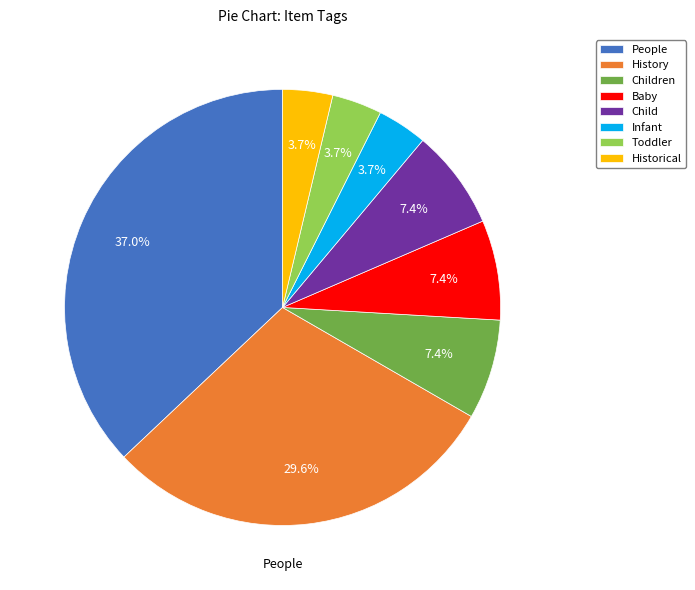

What is the largest slice in the pie chart?

People